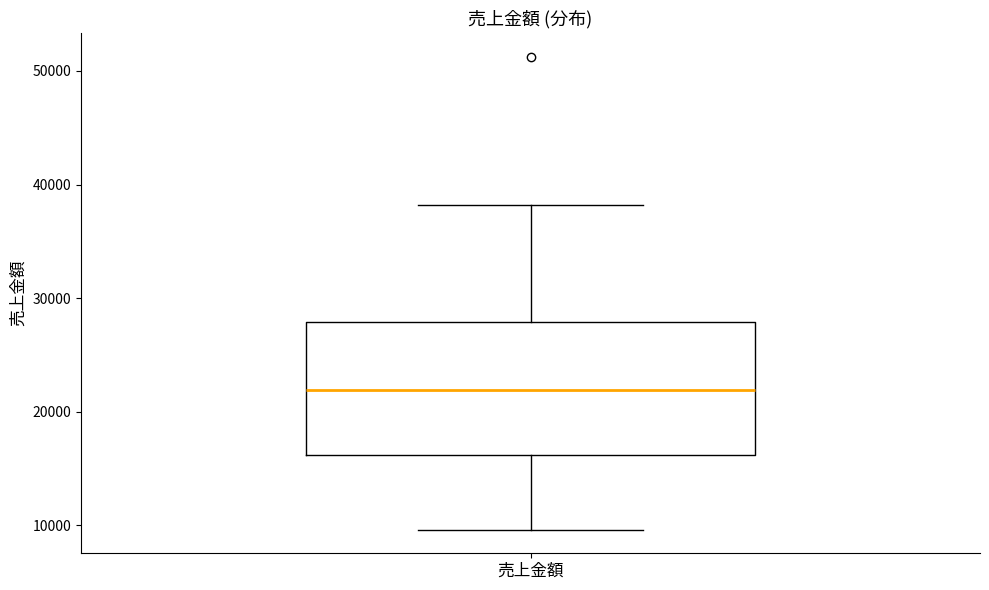

Read this box plot against the y-axis: the position of the median line, the range covered by the box, and the ends of both whiskers. The values are not printed on the chart, so give them approximately, as read against the axis.

median 22000, box 16000 to 28000, whiskers 10000 to 38000